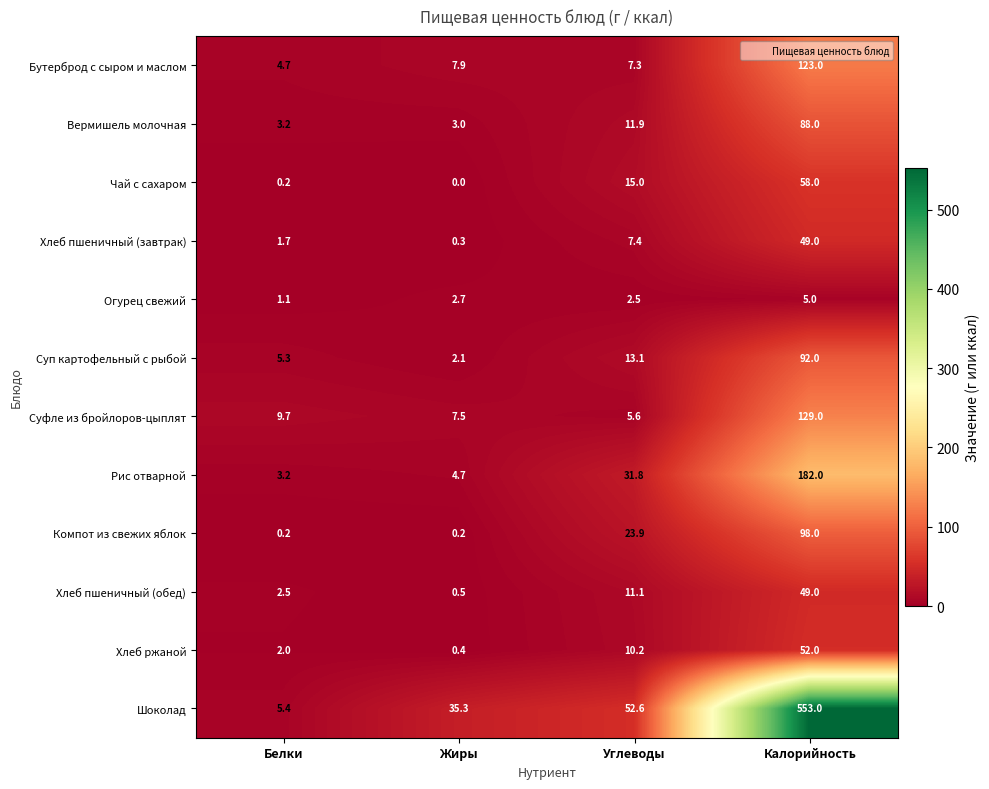

What is the difference between the maximum and minimum values in the Хлеб пшеничный (завтрак) series?

48.7